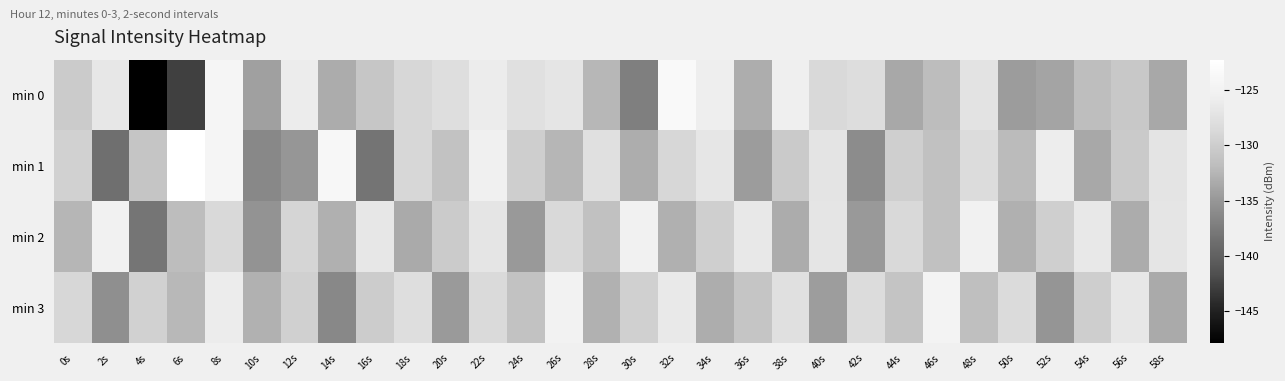

Which category has the highest value across all series?

6s